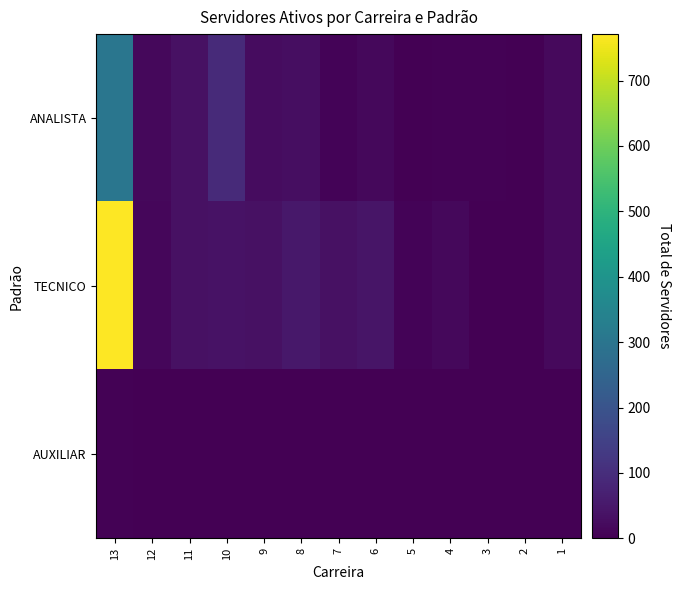

Rank the series by their maximum value, from highest to lowest.

TECNICO, ANALISTA, AUXILIAR